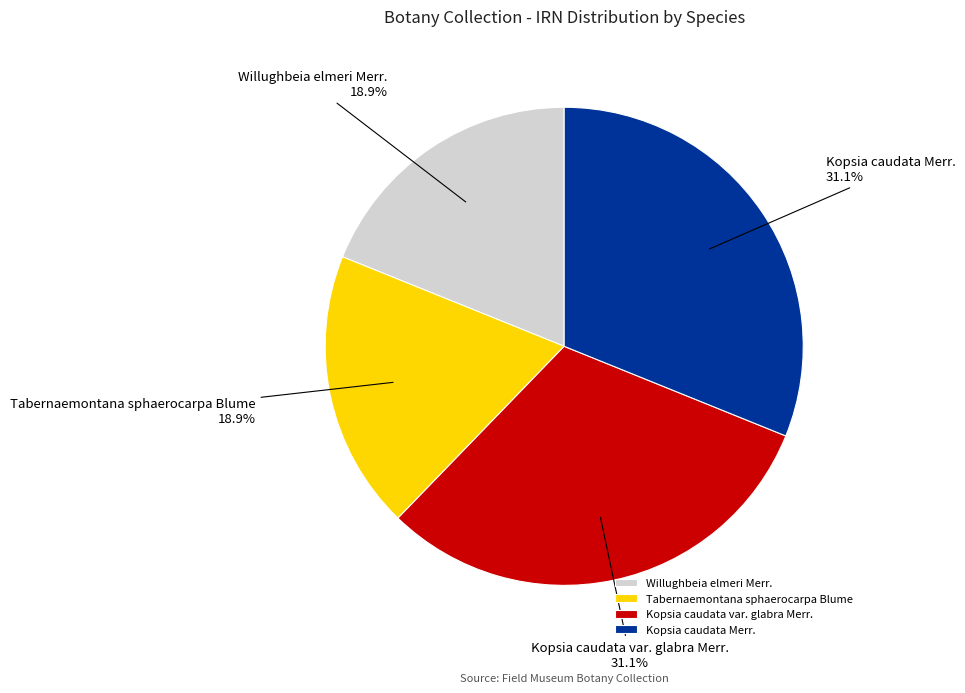

What percentage is the Tabernaemontana sphaerocarpa Blume slice, to the nearest percent?

19%